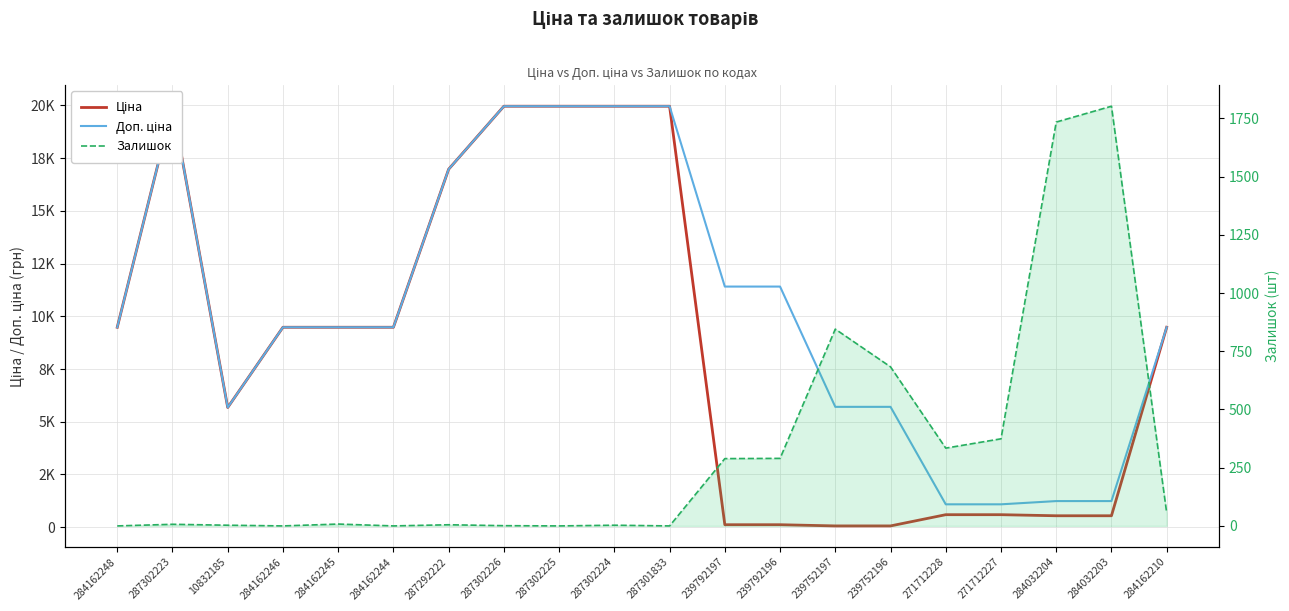

True or false: Доп. ціна and Ціна cross at least once.

False